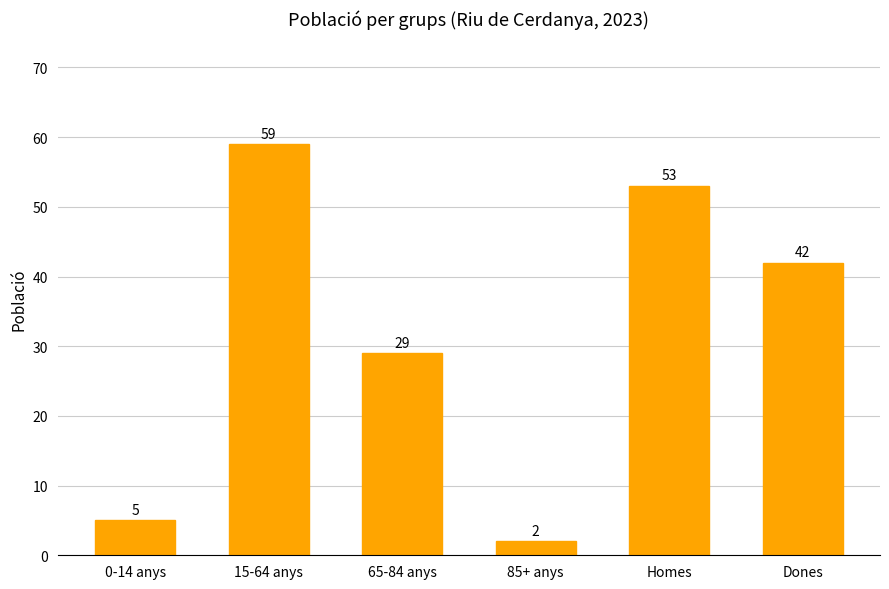

At which category does the chart reach its peak across all series?

15-64 anys